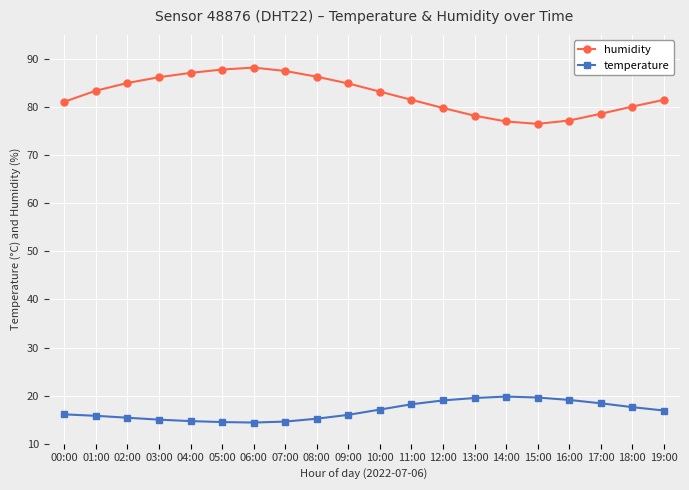

What position from the left is 06:00?

7